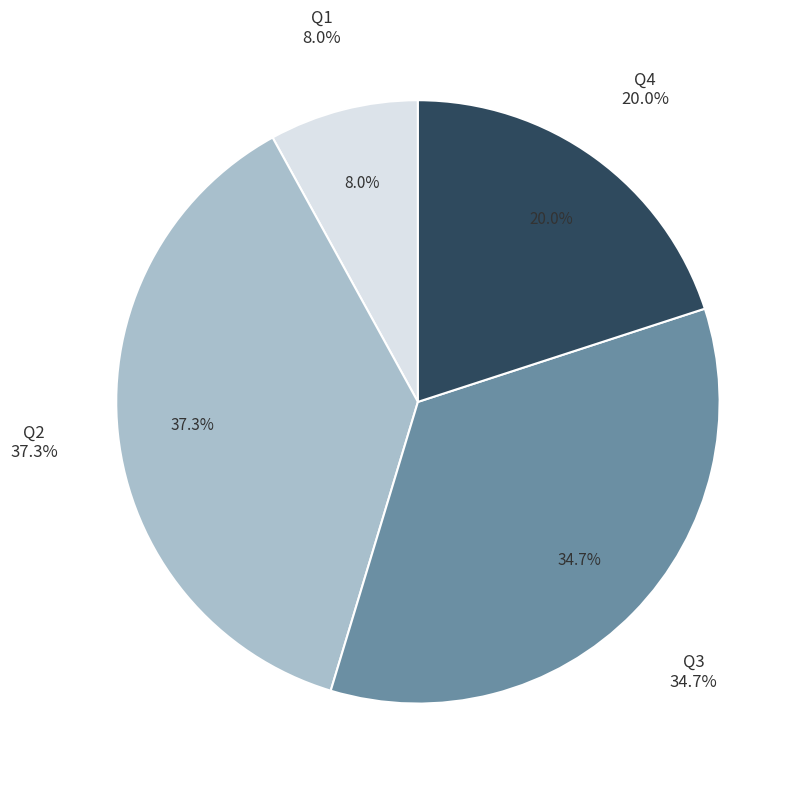

How many slices are in this pie chart?

4